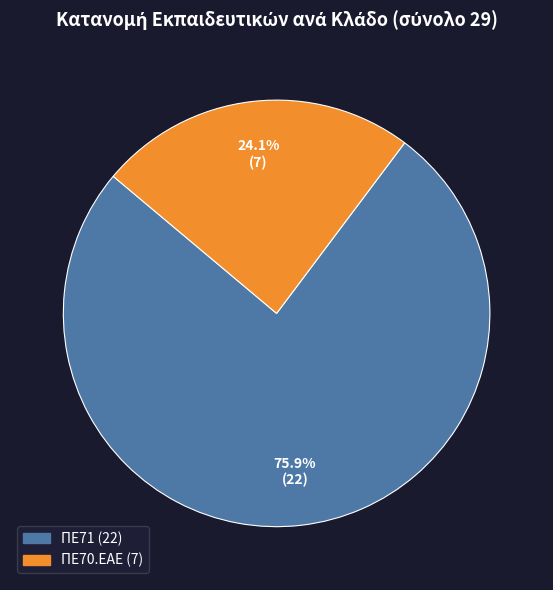

What is the largest slice in the pie chart?

ΠΕ71